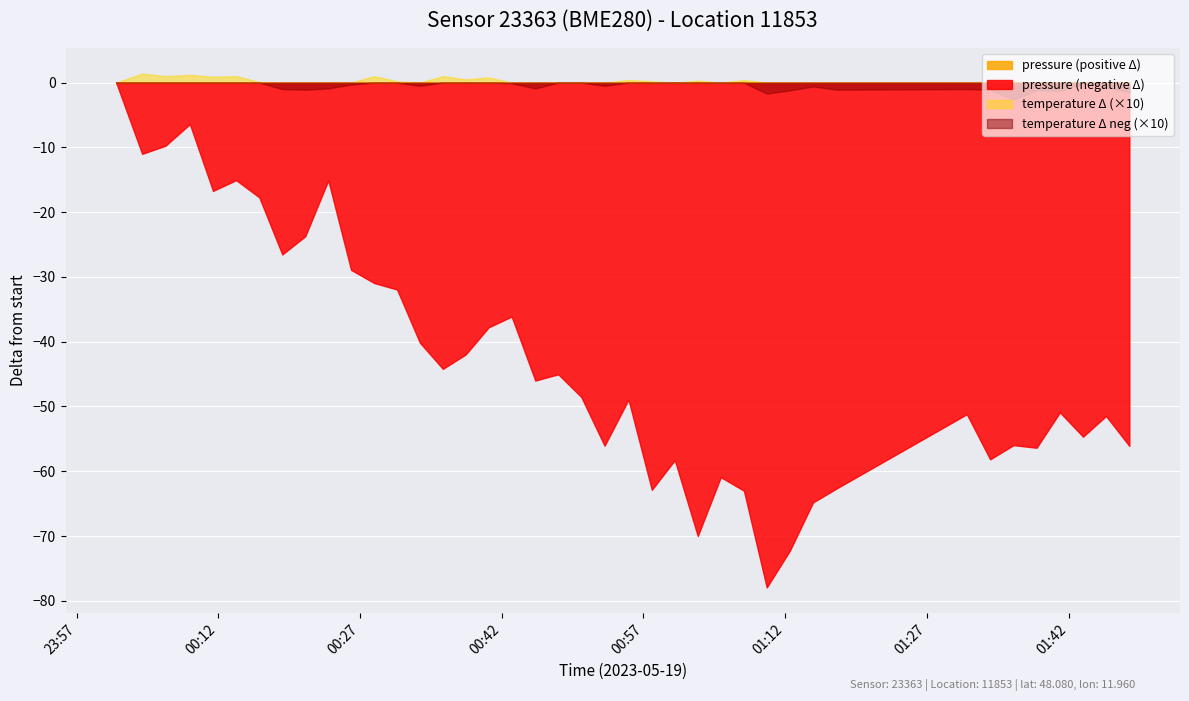

Which series has the largest range (max minus min)?

pressure (negative Δ)